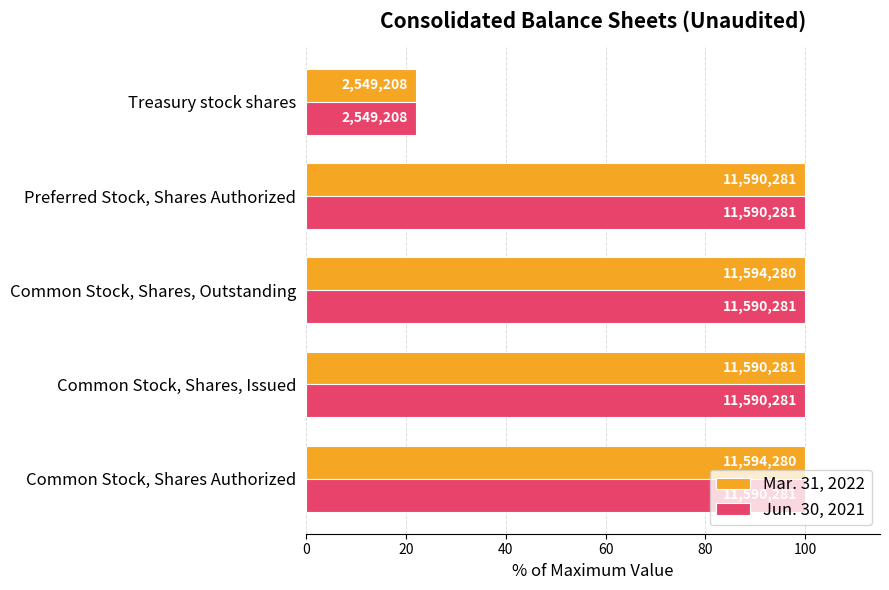

Reading left to right, what are all the values shown in this chart?

Mar. 31, 2022: 100.0	100.0	100.0	100.0	22.0
Jun. 30, 2021: 100.0	100.0	100.0	100.0	22.0